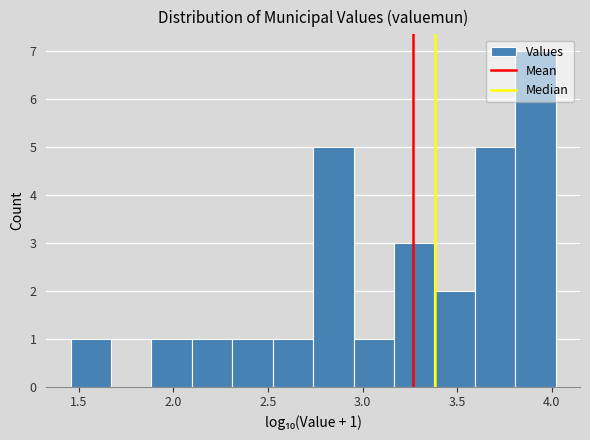

Which range on the x-axis has the tallest bar?

3.80 to 4.00